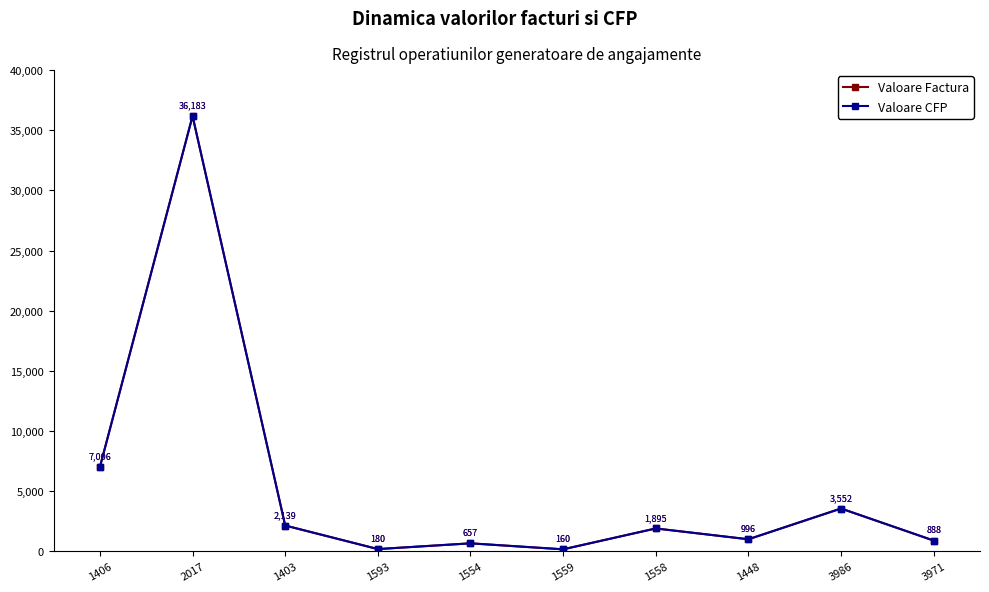

Is this an area chart (filled region under the line)?

No